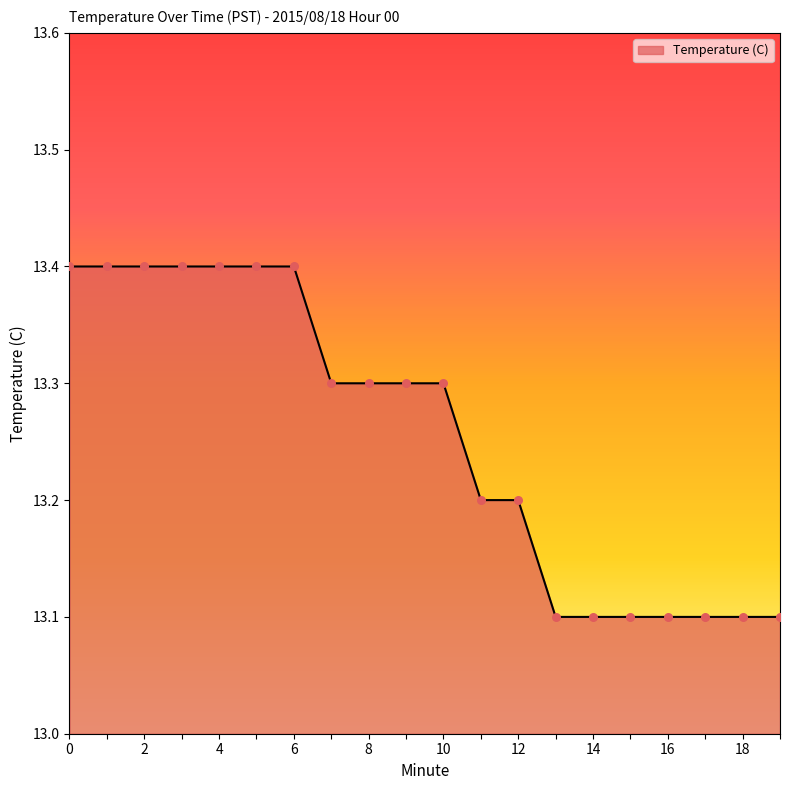

What is the minimum value shown in the chart?

13.1